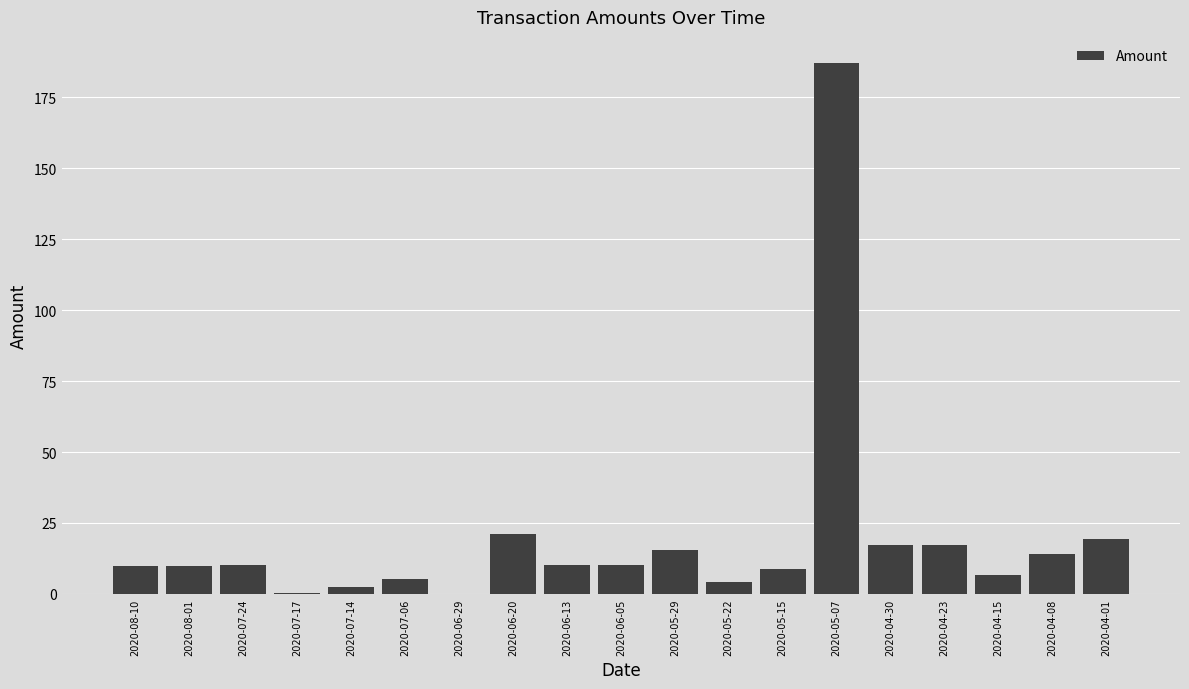

Which label corresponds to the largest value in the chart?

2020-05-07